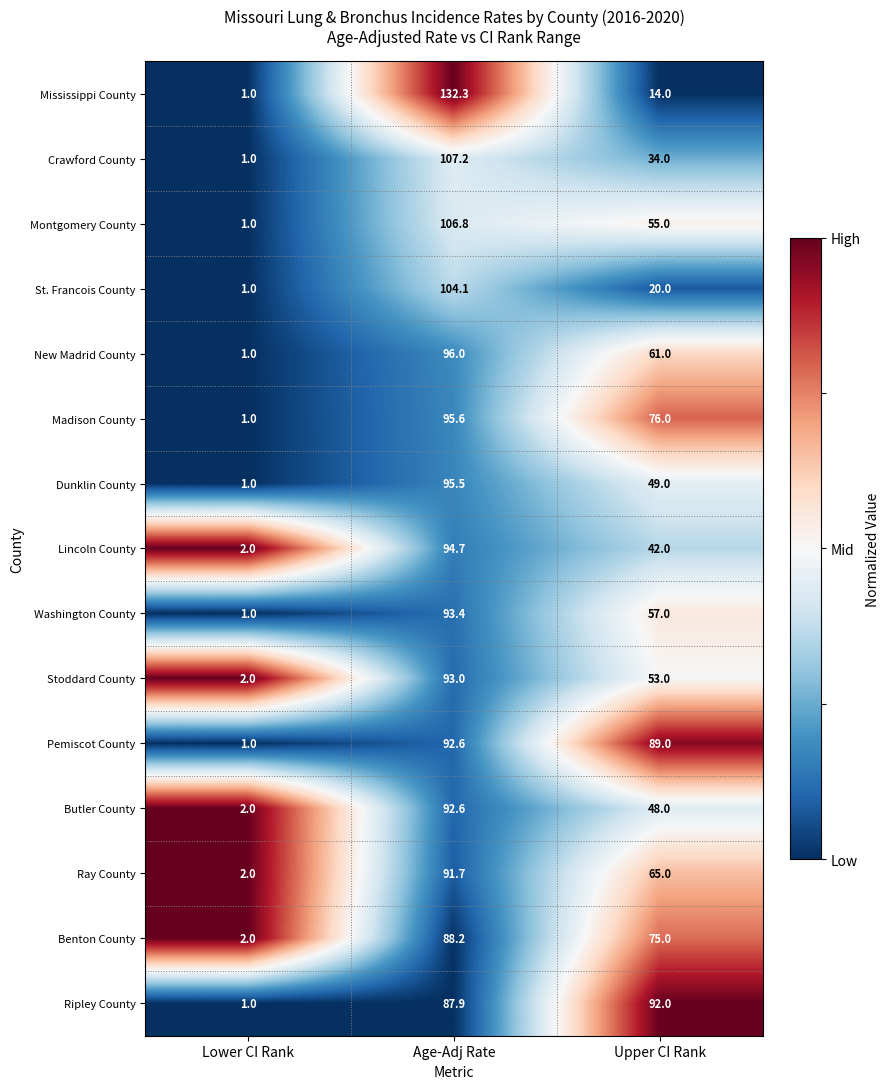

List the labels in order of Ripley County value, largest first.

Upper CI Rank, Age-Adj Rate, Lower CI Rank